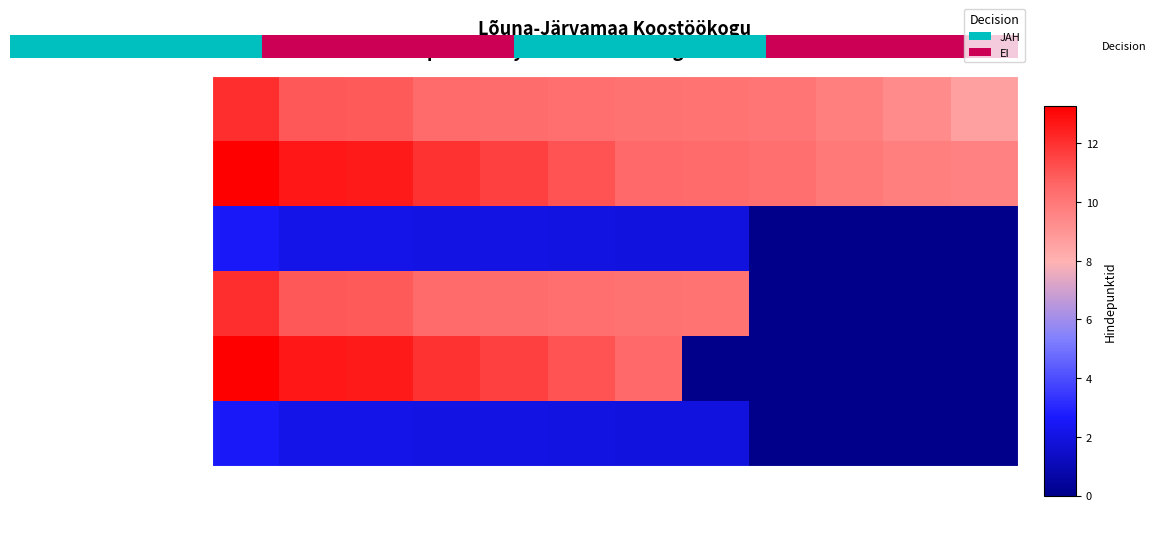

Which series has the largest total across all categories?

04-11.03.16 / Meede 1.2